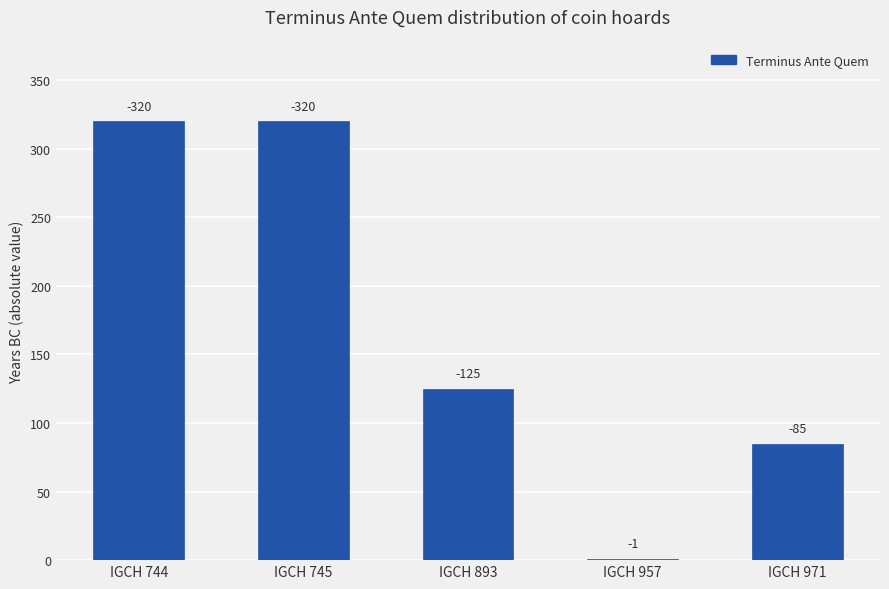

At which category does the chart reach its peak across all series?

IGCH 744